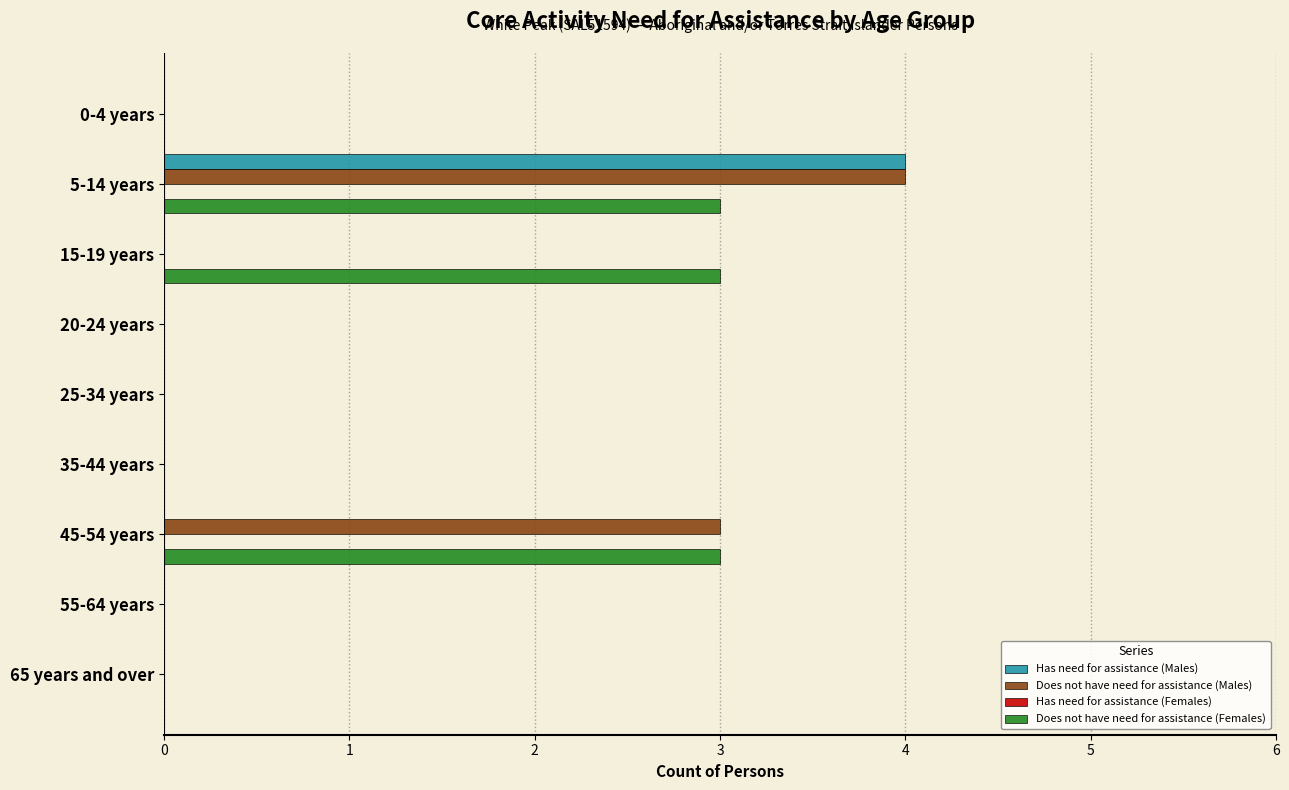

True or false: Does not have need for assistance (Males) has a value of 3 at 35-44 years.

False